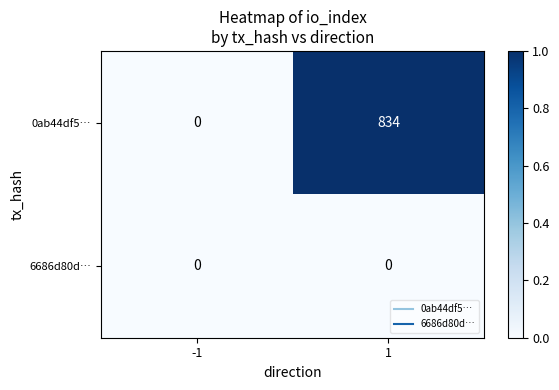

Which category has the highest value across all series?

1